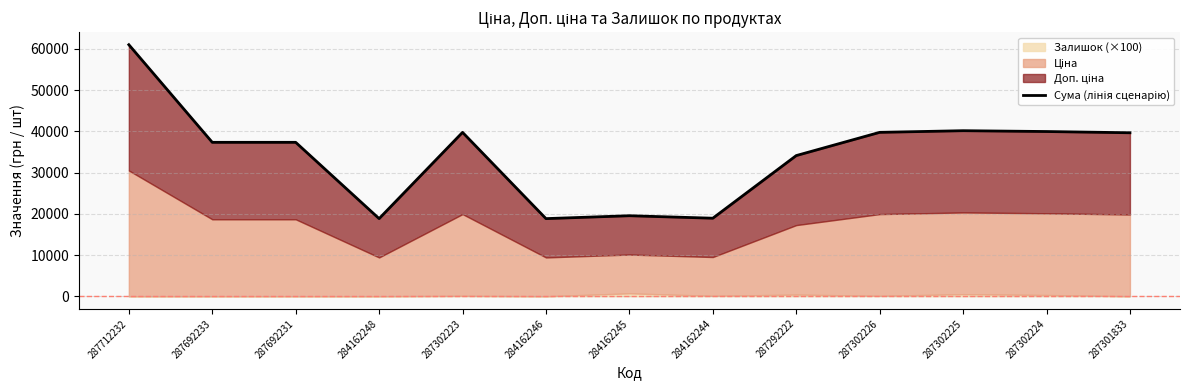

Which category has the highest value across all series?

287712232